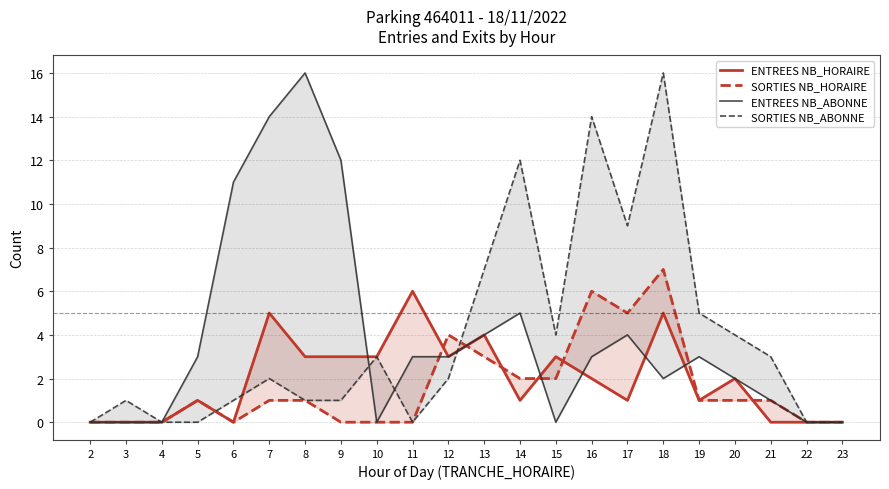

What is the greatest value displayed?

16